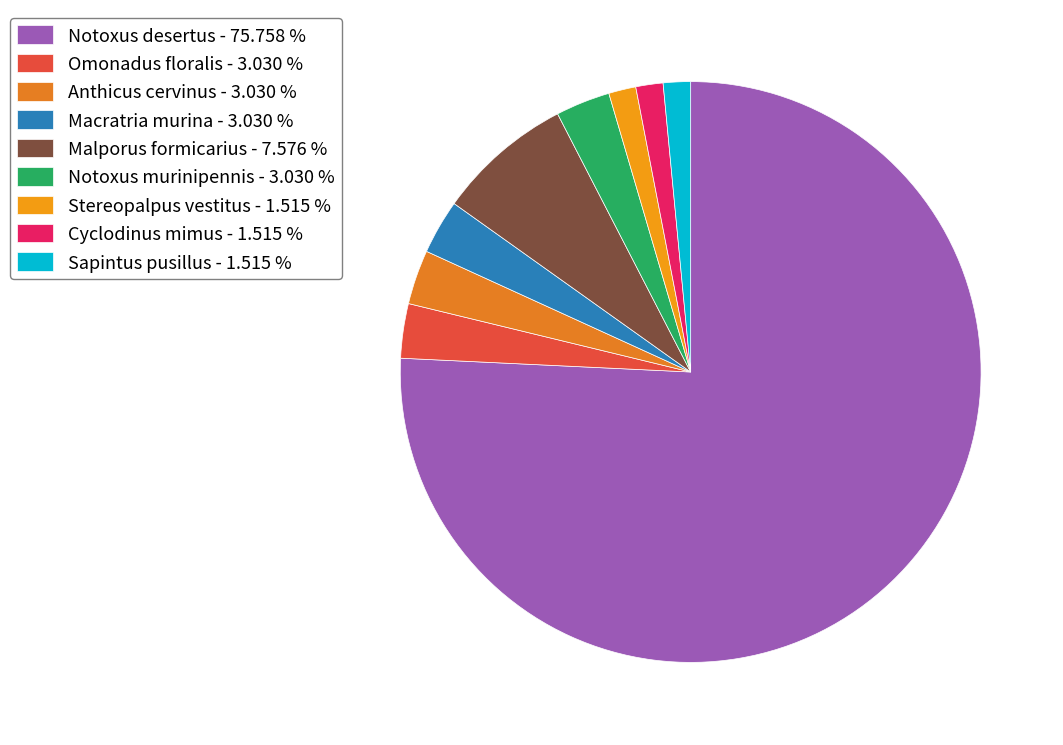

True or false: Macratria murina accounts for 3% of the total.

True